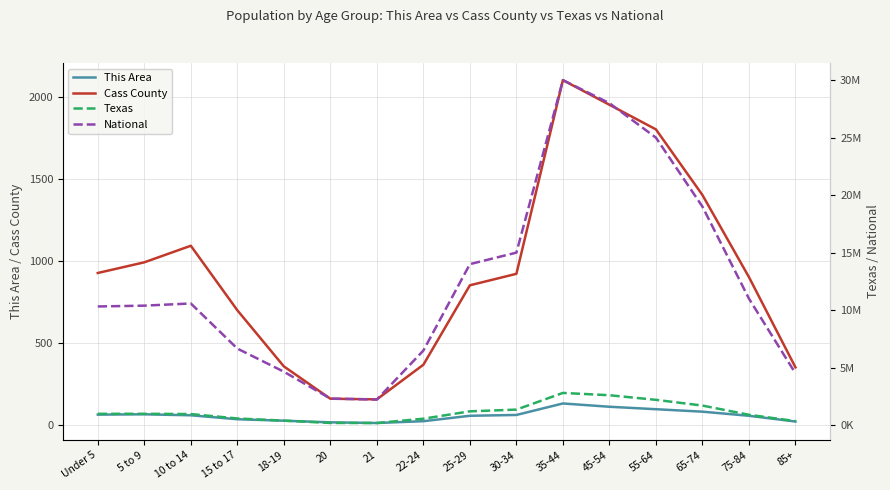

What is the difference between the highest and lowest values at Under 5?

10319365